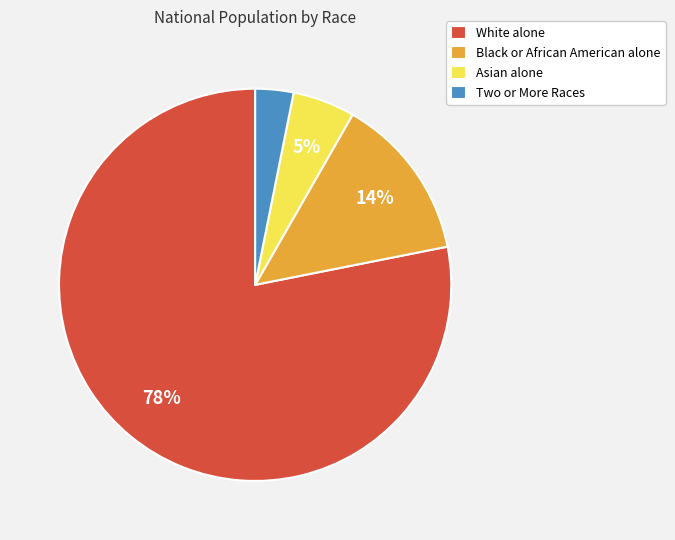

How many slices are in this pie chart?

4